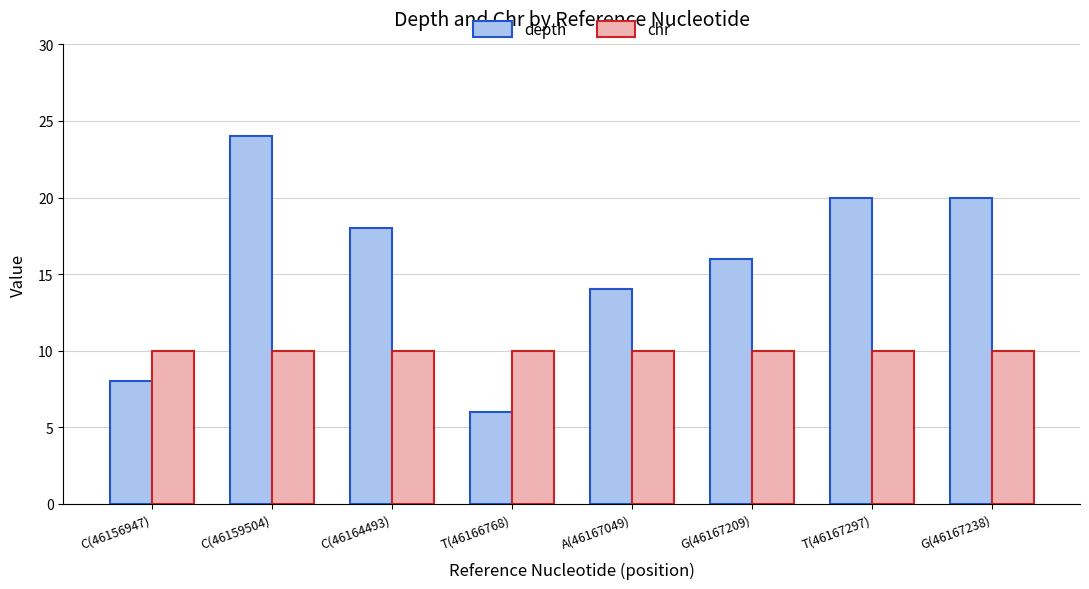

Rank the series at C(46156947) from lowest to highest value.

depth, chr